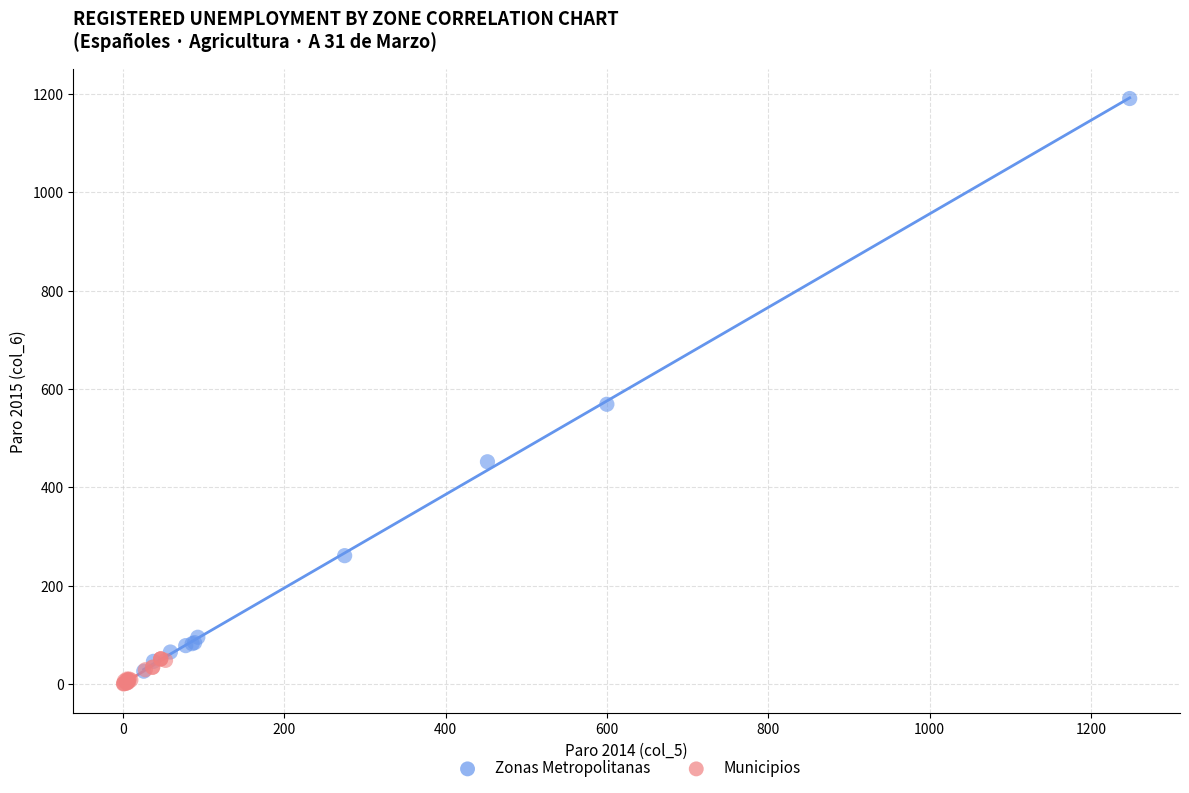

Which series reaches the maximum Y coordinate?

Zonas Metropolitanas